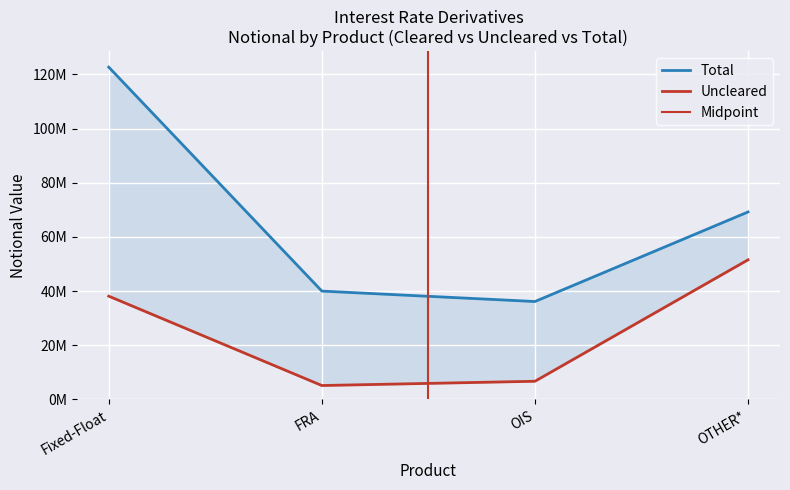

Count the number of categories in the chart.

4